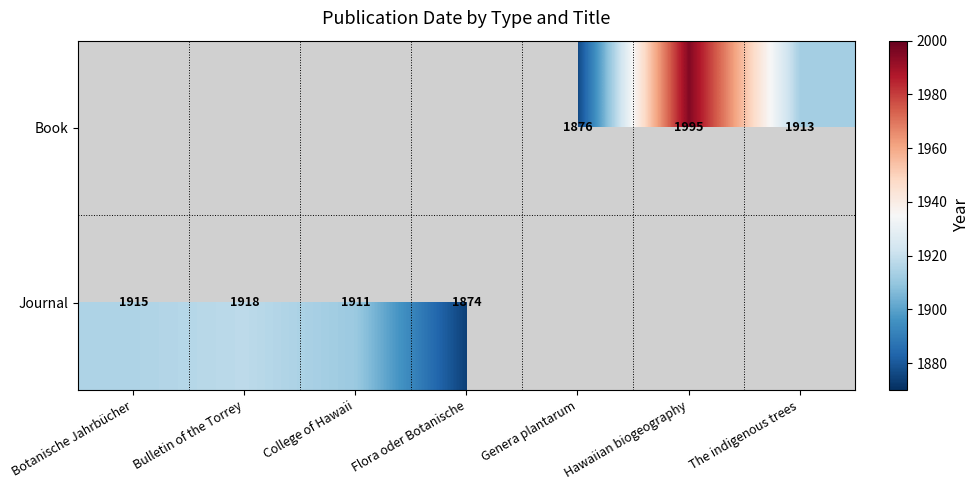

How many data points does each series have?

7